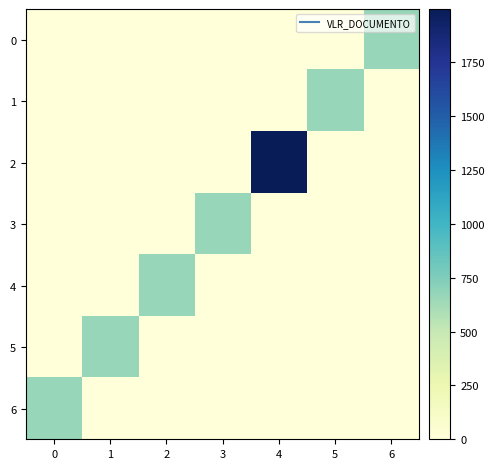

What is the total value across all series at 0?

666.0